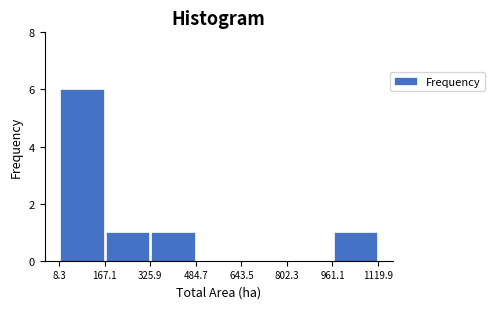

Which range on the x-axis has the tallest bar?

8.3 to 167.1